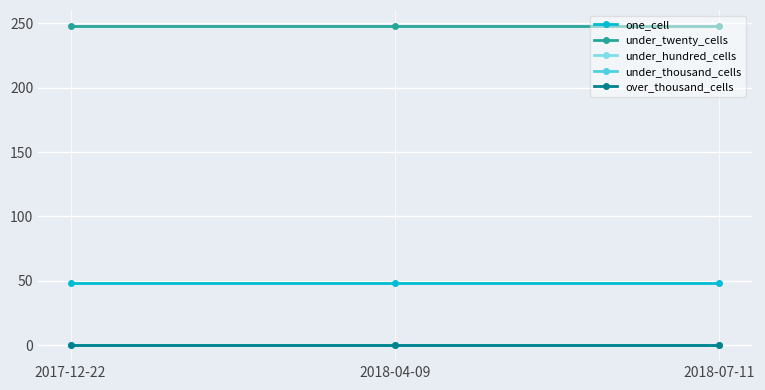

Does the chart have visible grid lines?

Yes